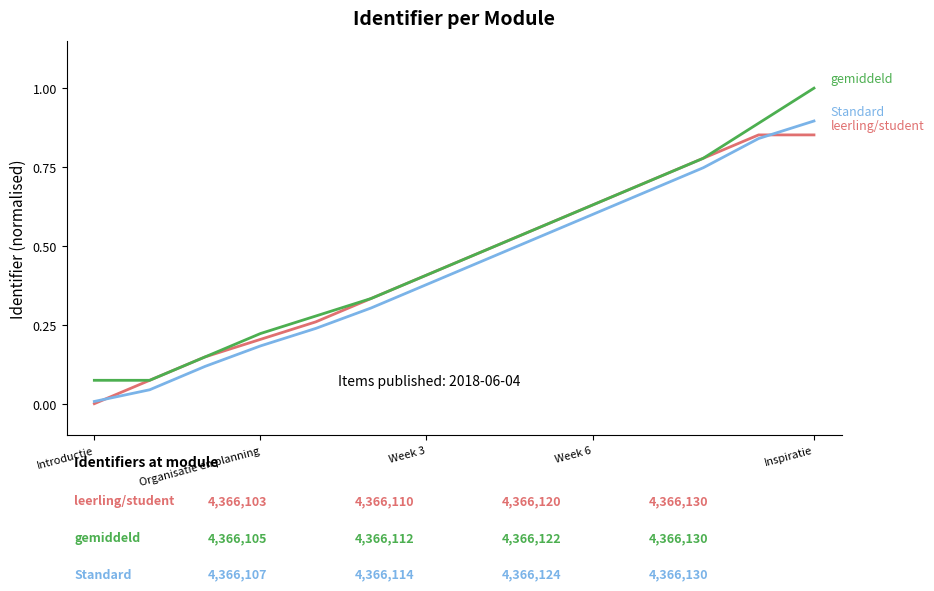

What is the greatest value displayed?

1.0